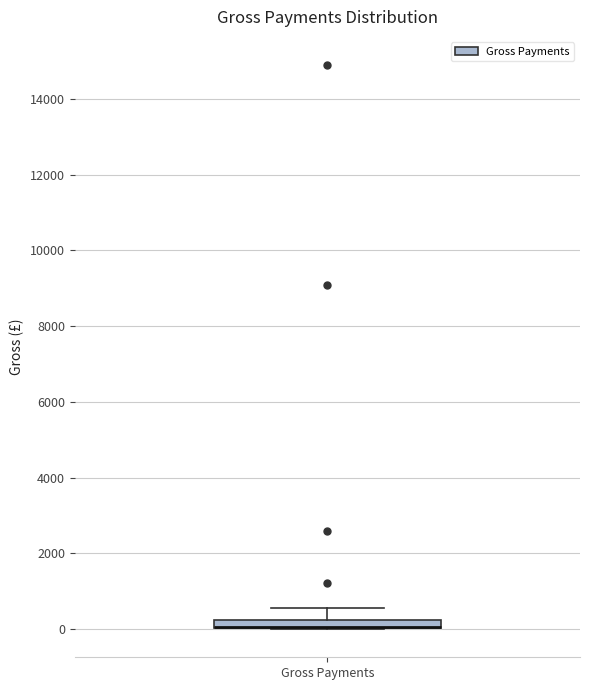

Where is the upper edge of the box for Gross Payments on the y-axis? The values are not printed on the chart, so give them approximately, as read against the axis.

200